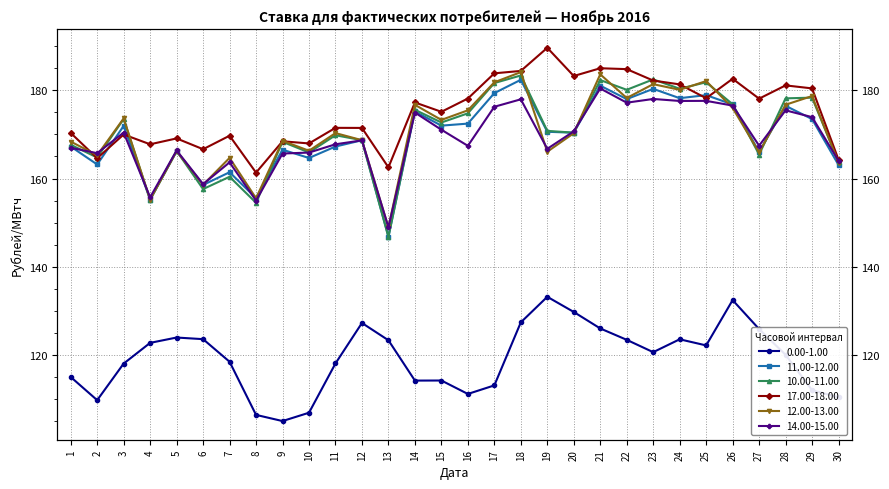

True or false: 0.00-1.00 and 14.00-15.00 intersect in this chart.

False